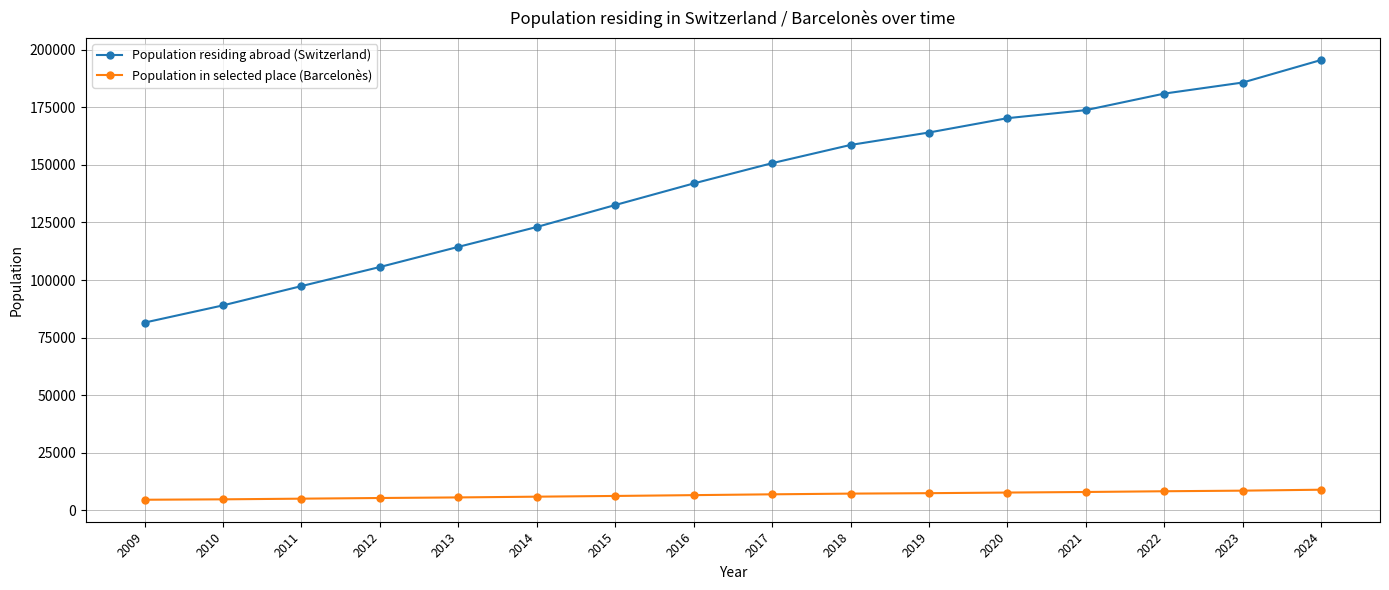

Which category has the highest value across all series?

2024